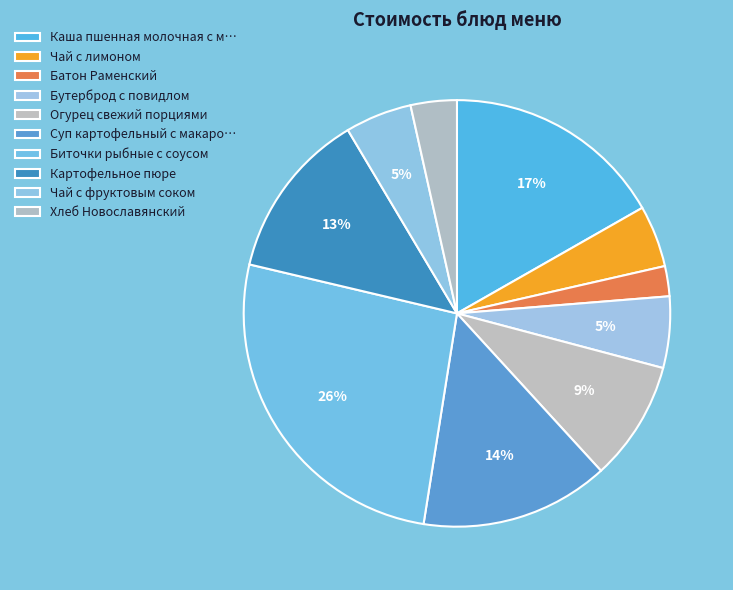

Is there a majority slice in this chart?

No